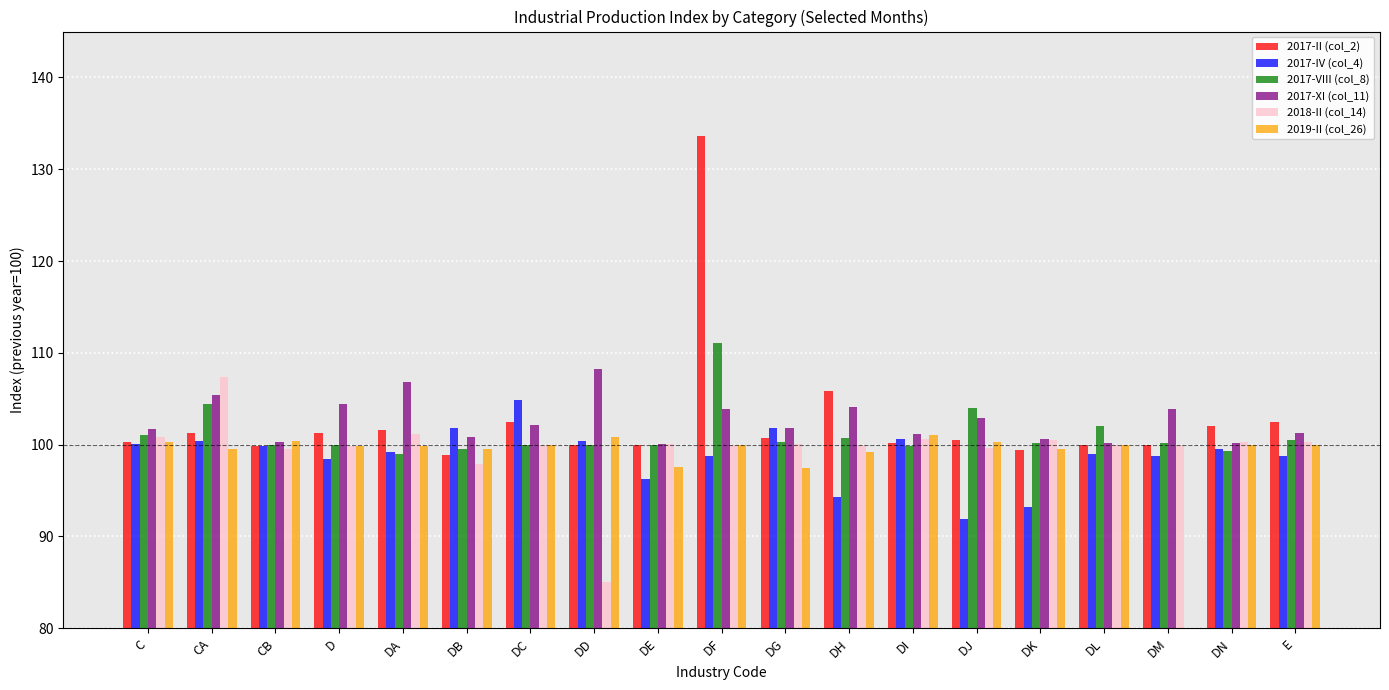

Which has a higher value, DH or DD?

DH